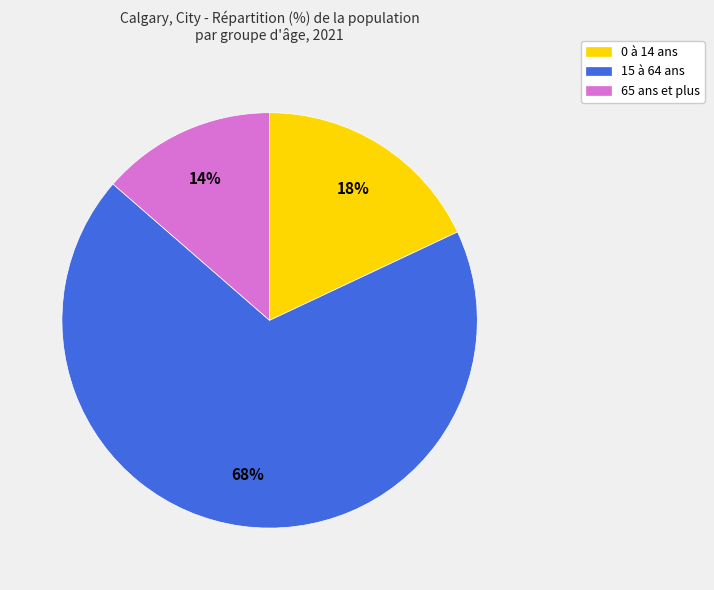

True or false: 65 ans et plus accounts for 5% of the total.

False